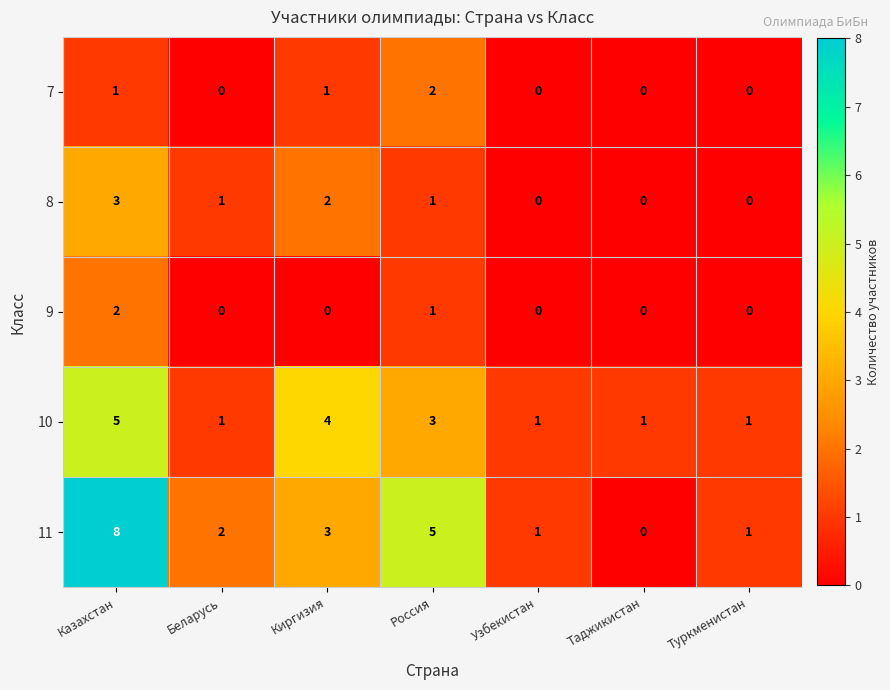

Is it true that 11 equals 11 at Казахстан?

False